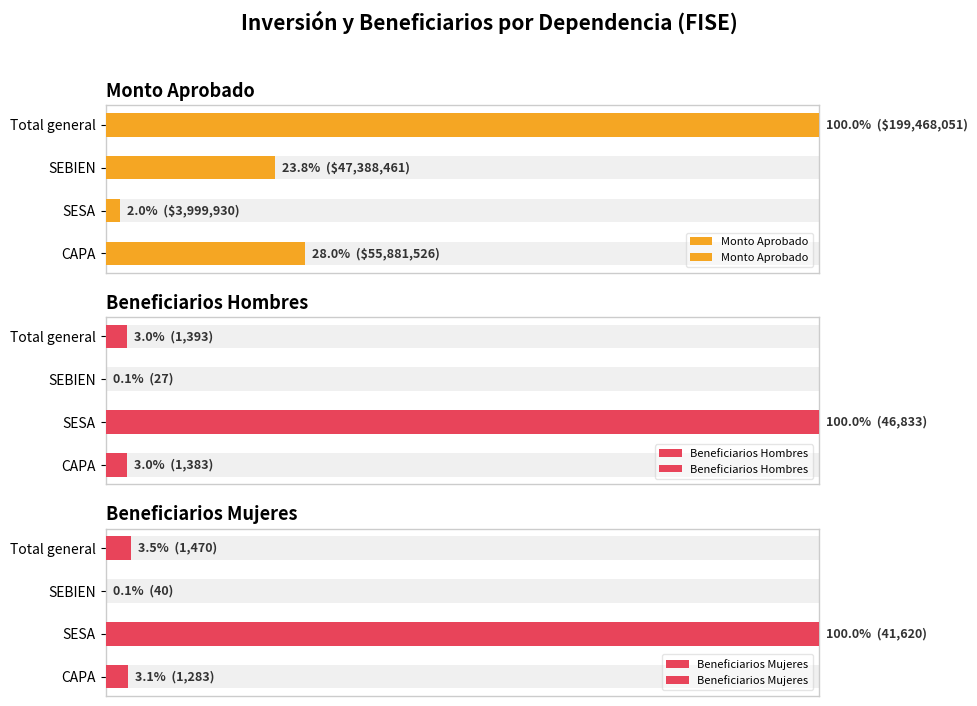

What is the smallest value displayed?

0.1